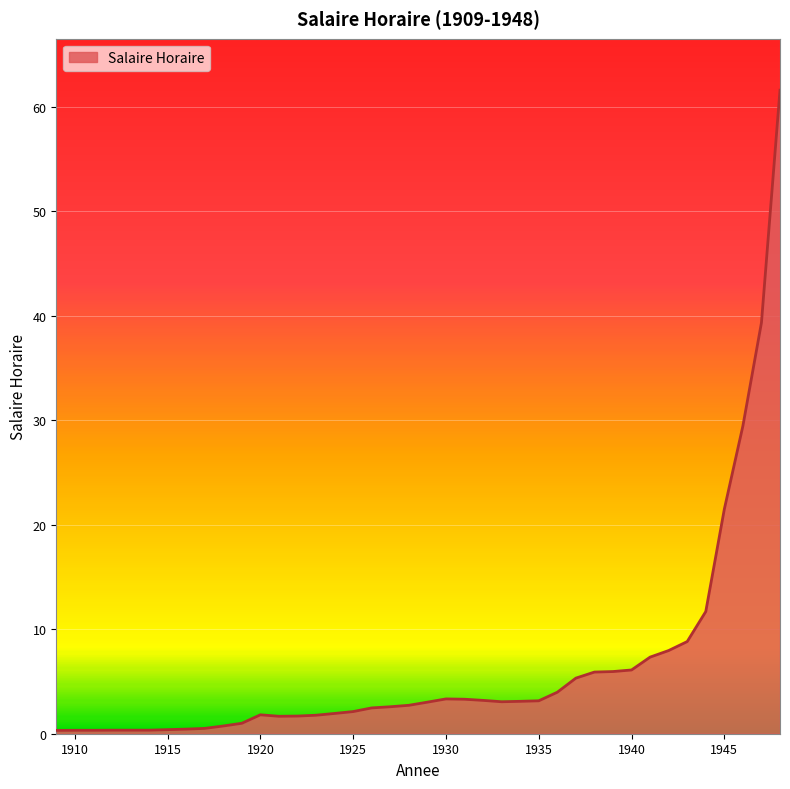

What is the difference between the maximum and minimum values?

61.3